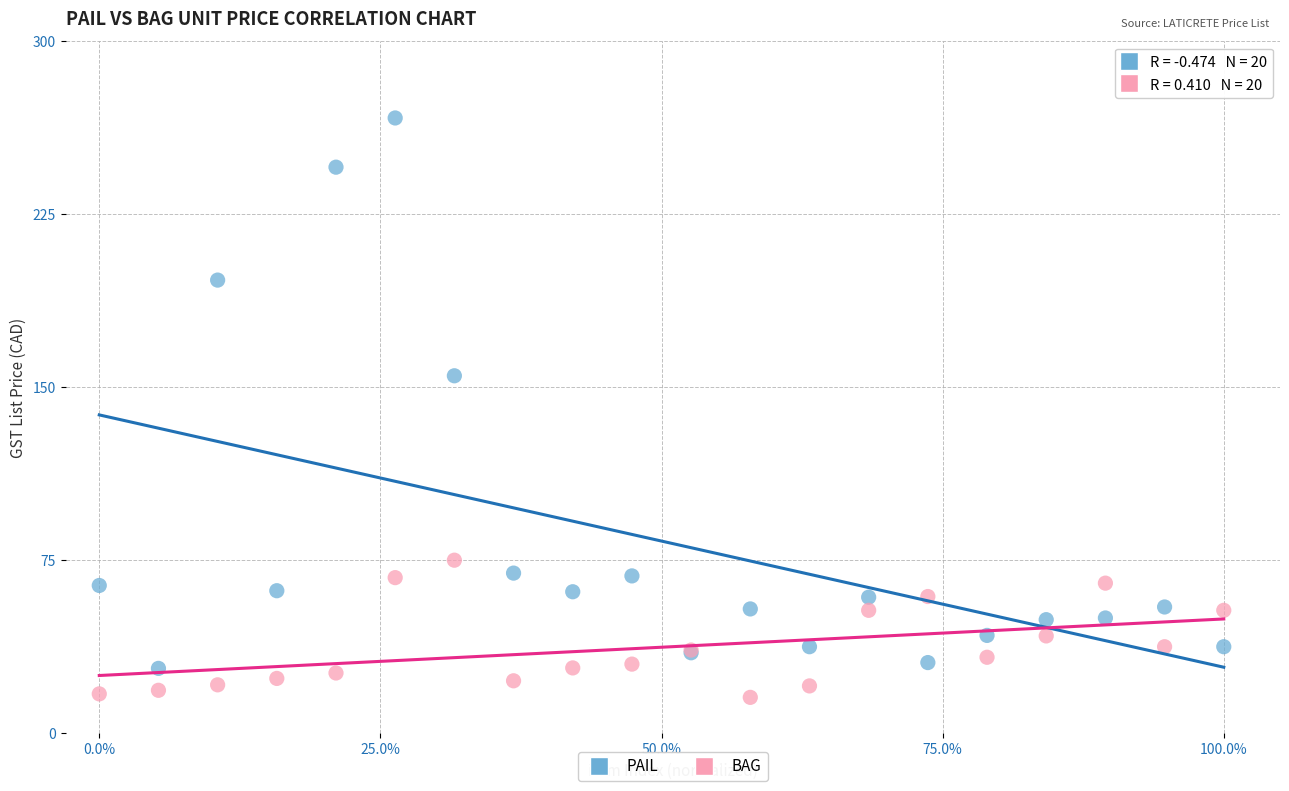

Which series reaches the minimum Y coordinate?

BAG